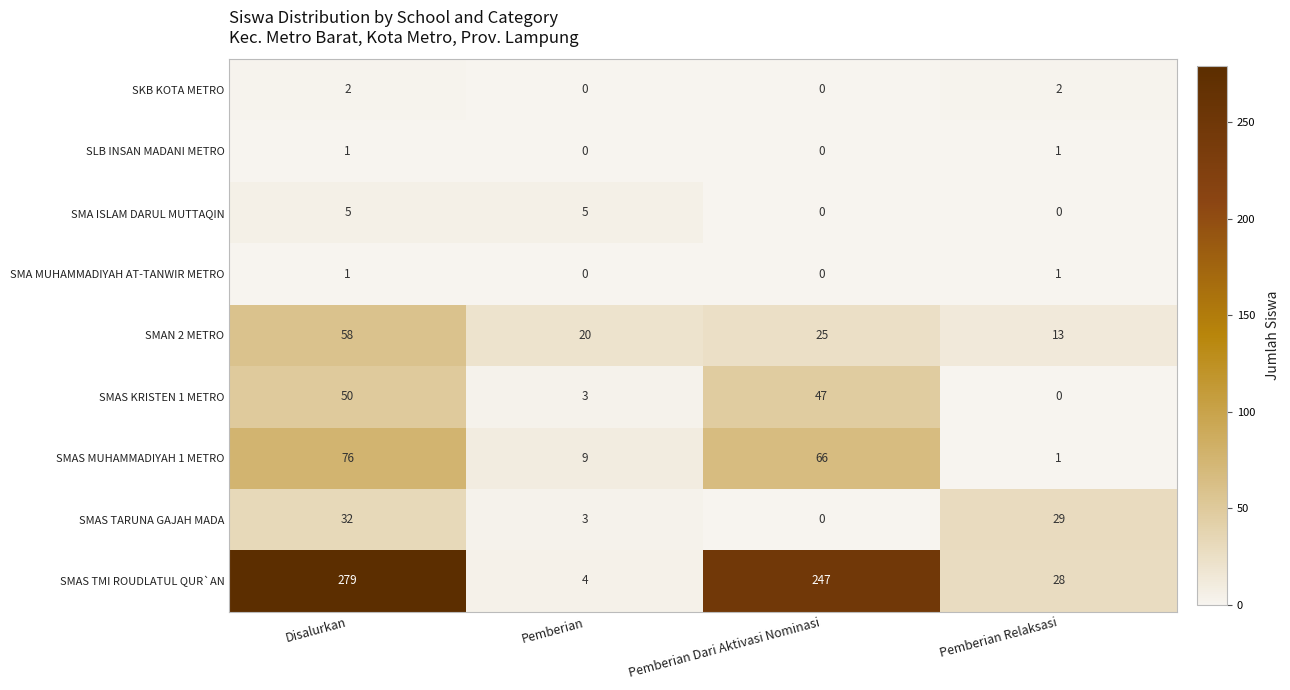

What is the total value across all series at Pemberian Dari Aktivasi Nominasi?

385